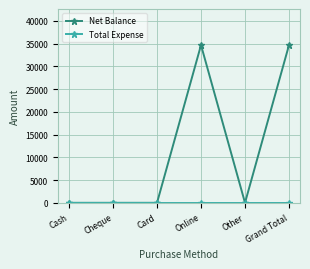

Read the Net Balance value at Grand Total, to the nearest 100.

34700